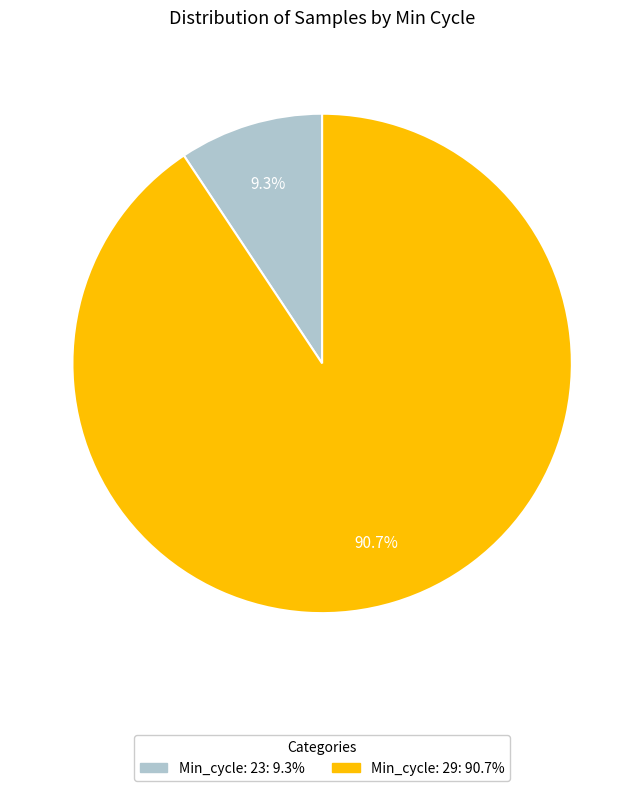

Is there any slice that represents more than half of the pie?

Yes